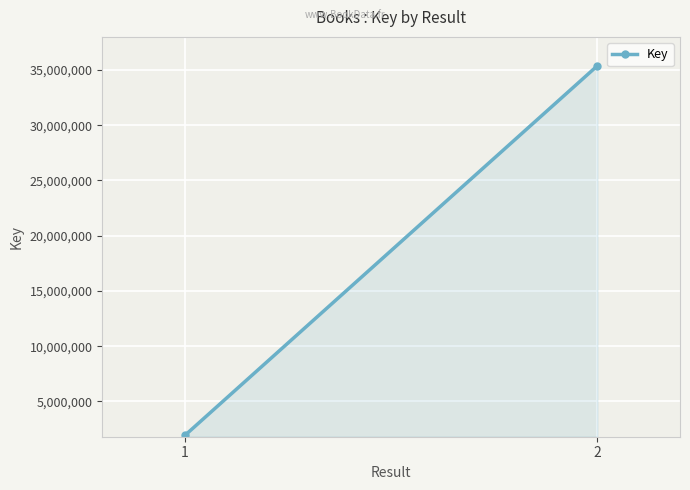

What is the sum of all values?

37306374